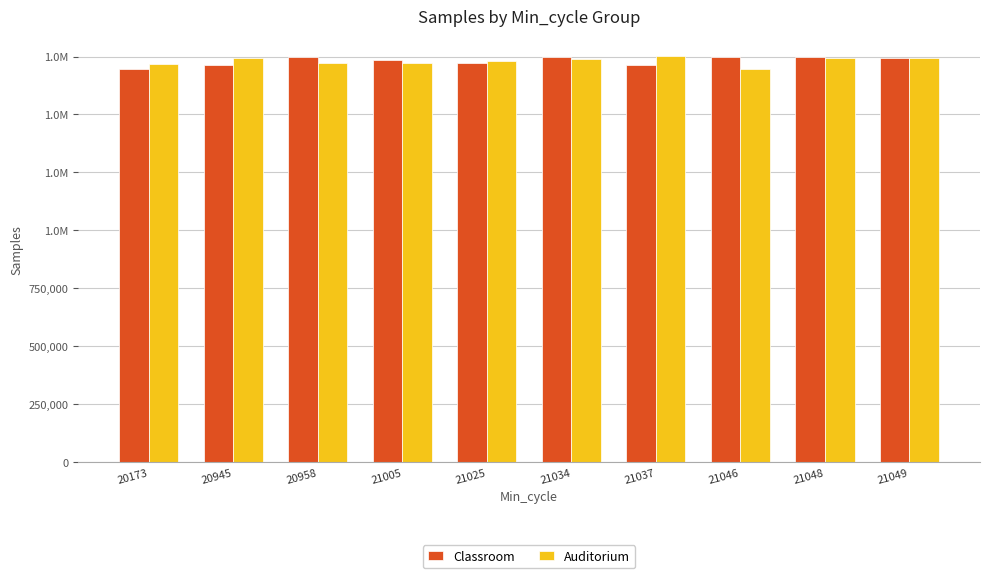

What are all the series names shown in the legend?

Classroom, Auditorium